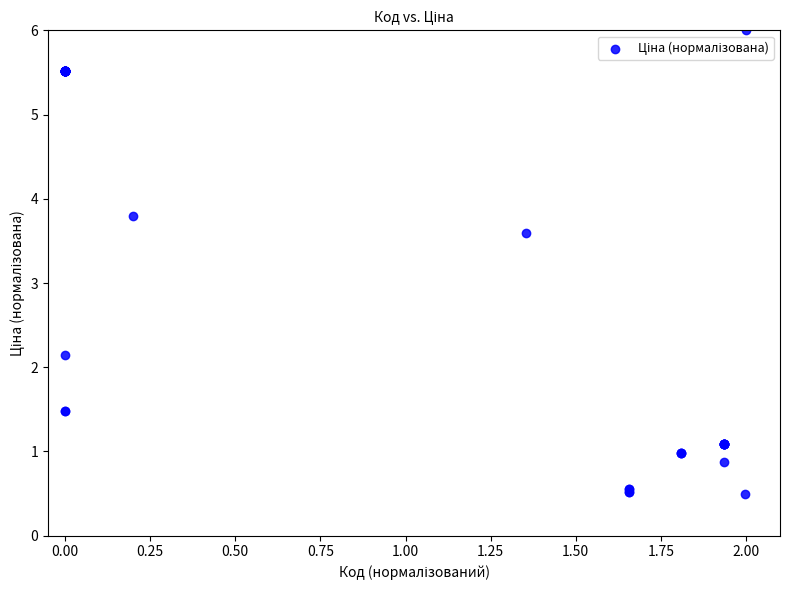

What Y value in the scatter plot is closest to 3?

3.6